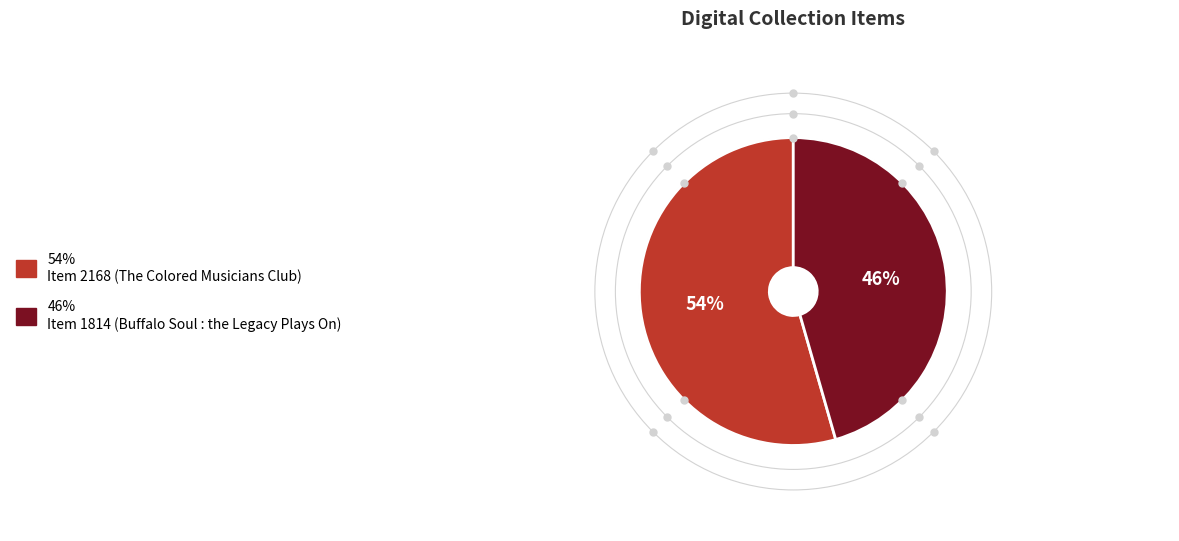

To the nearest percent, what is the average slice percentage?

50%